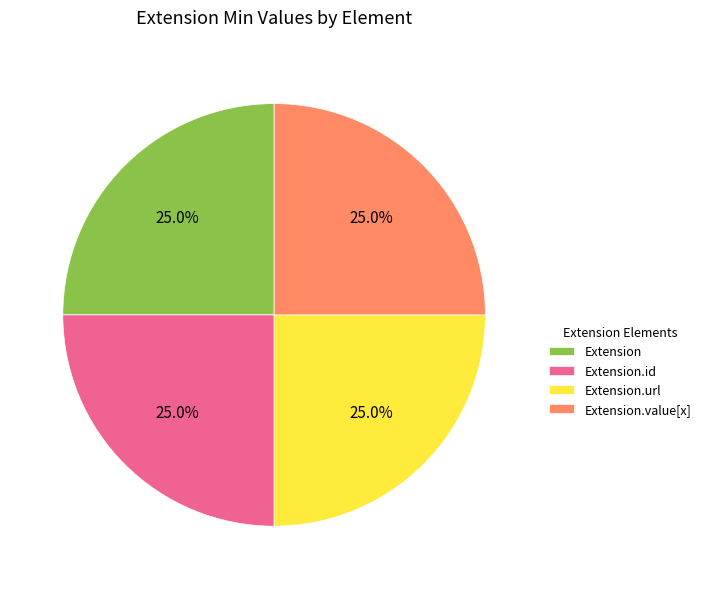

What is the ratio of the value at Extension.value[x] to the value at Extension.url?

1.0